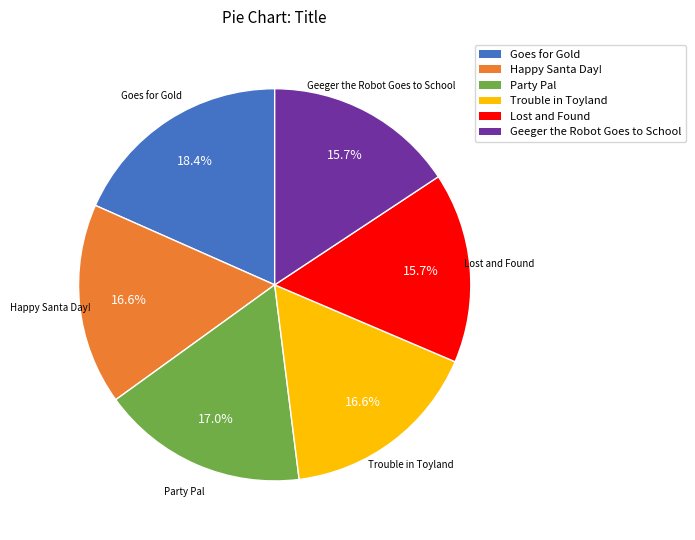

Is Lost and Found the majority of the pie?

No